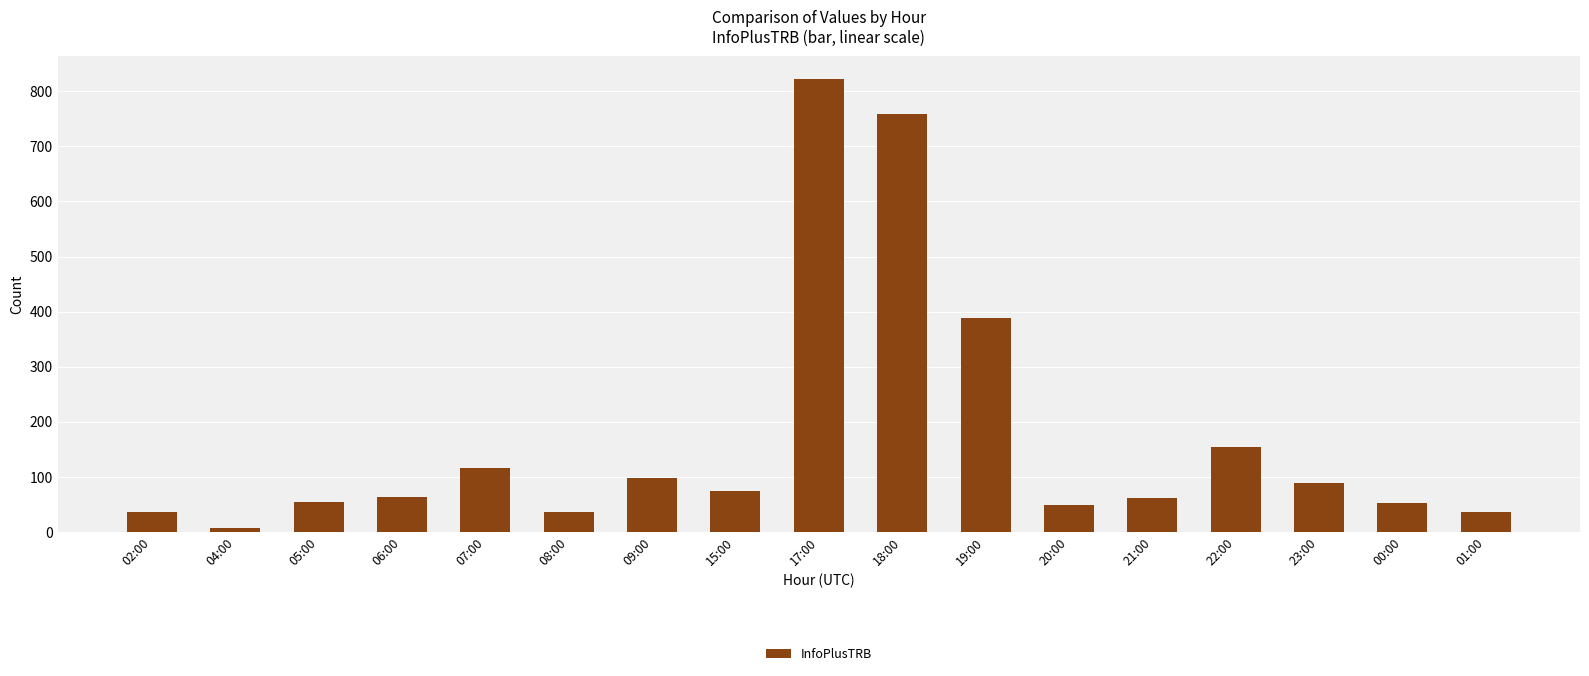

What is the sum of the values at 08:00 and 23:00?

126